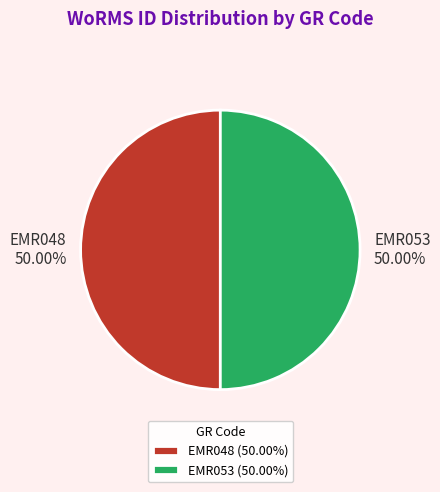

To the nearest percent, what percentage of the pie is EMR053?

50%